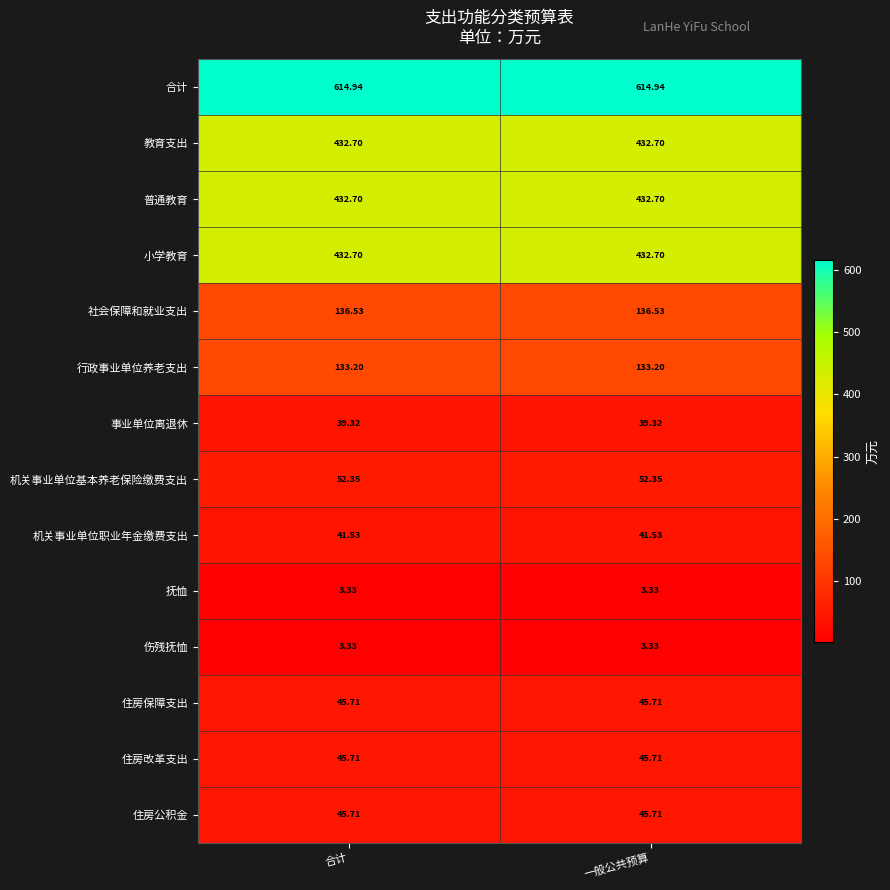

Which series has the largest total across all categories?

合计